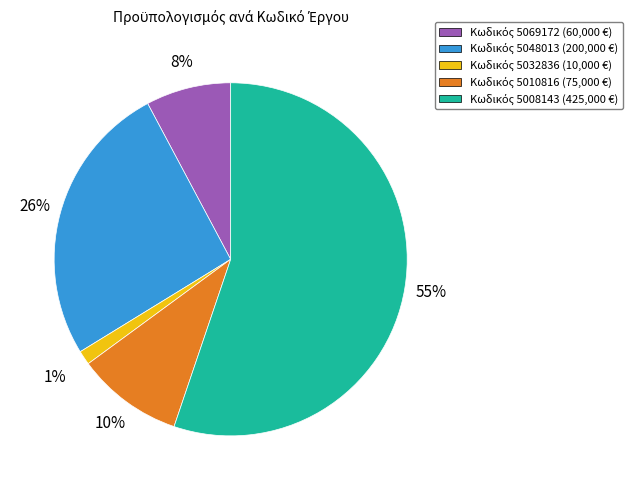

To the nearest percent, what is the difference between the largest and smallest slice percentages?

54%